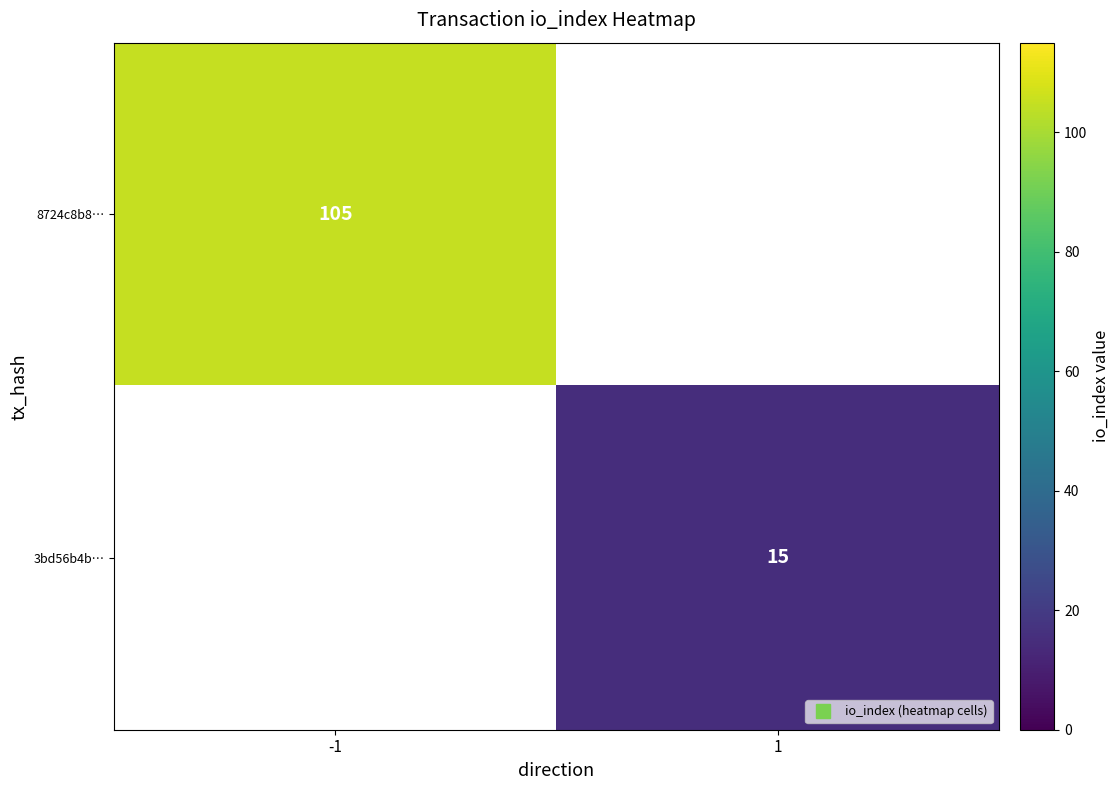

At how many categories does at least one series exceed 25?

1